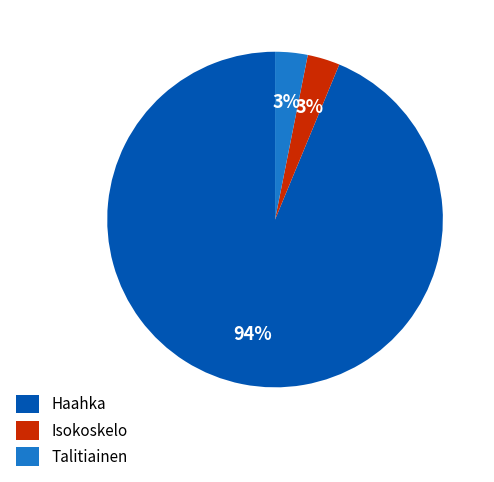

What is the largest slice in the pie chart?

Haahka